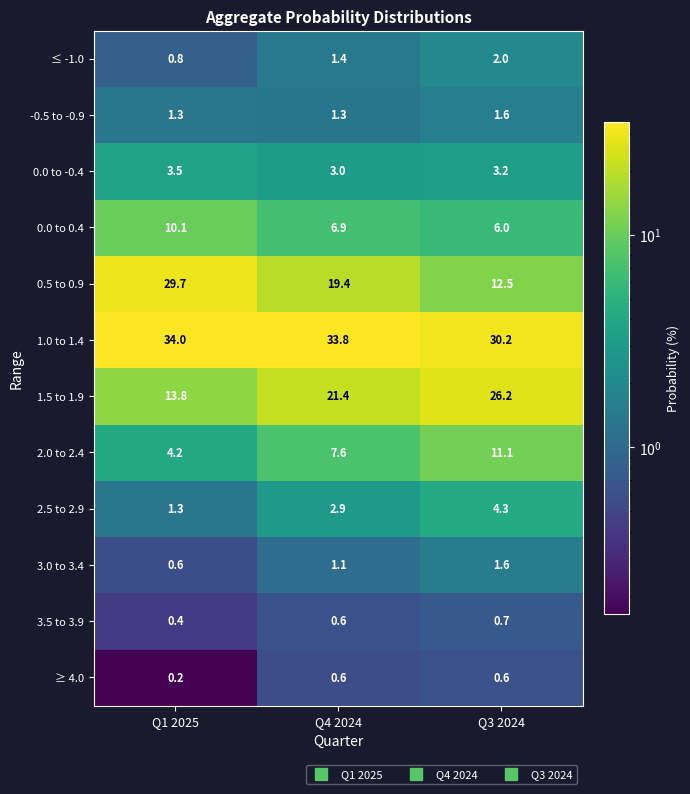

Which series has the largest range (max minus min)?

0.5 to 0.9